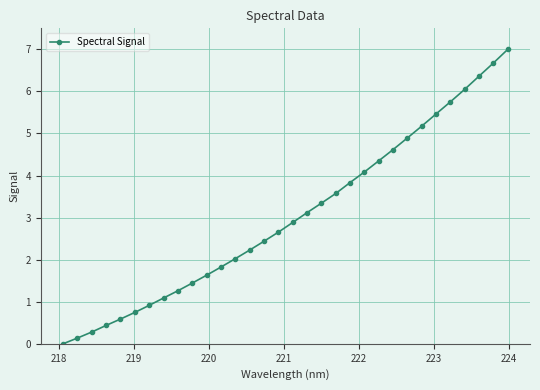

True or false: the data has more than 0 interior local peaks.

False